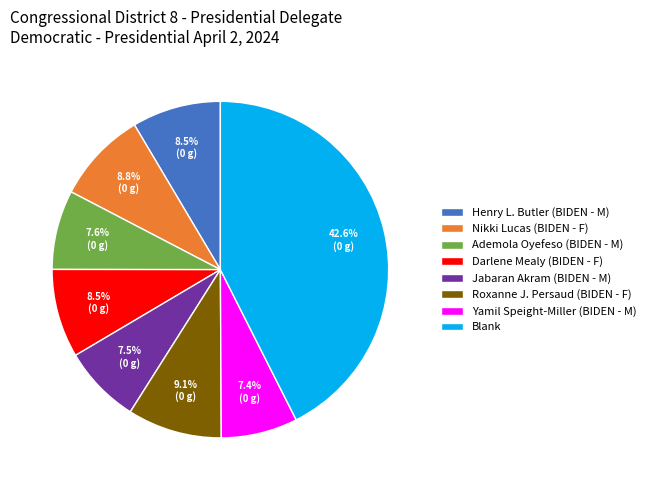

What is the ratio of the value at Henry L. Butler (BIDEN - M) to the value at Nikki Lucas (BIDEN - F)?

1.0